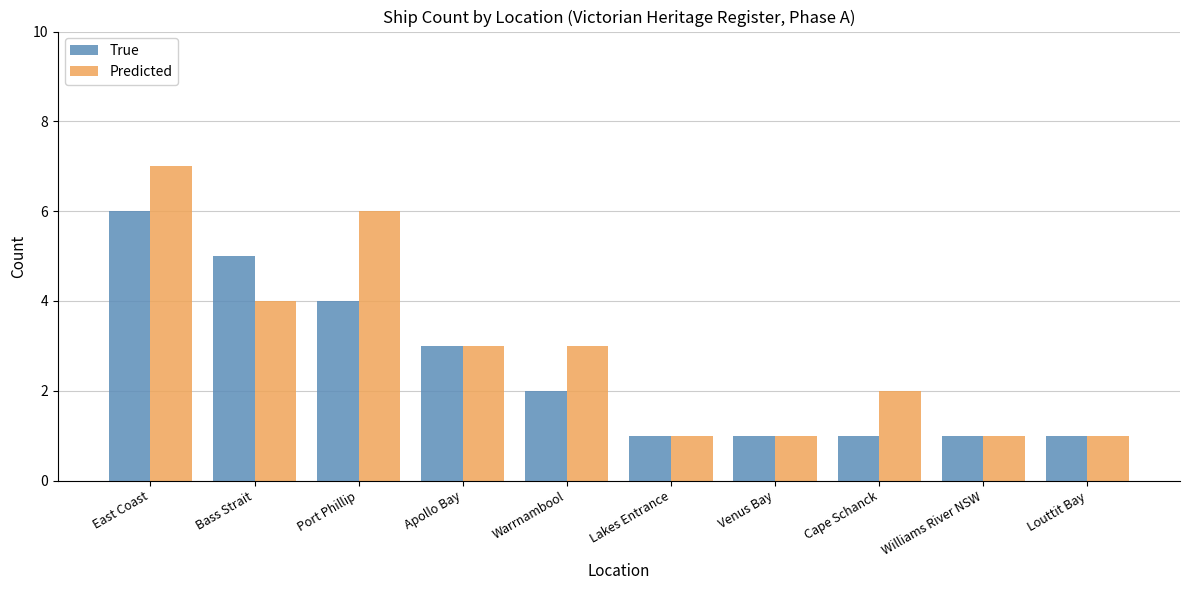

What is the approximate value of True at Apollo Bay?

3